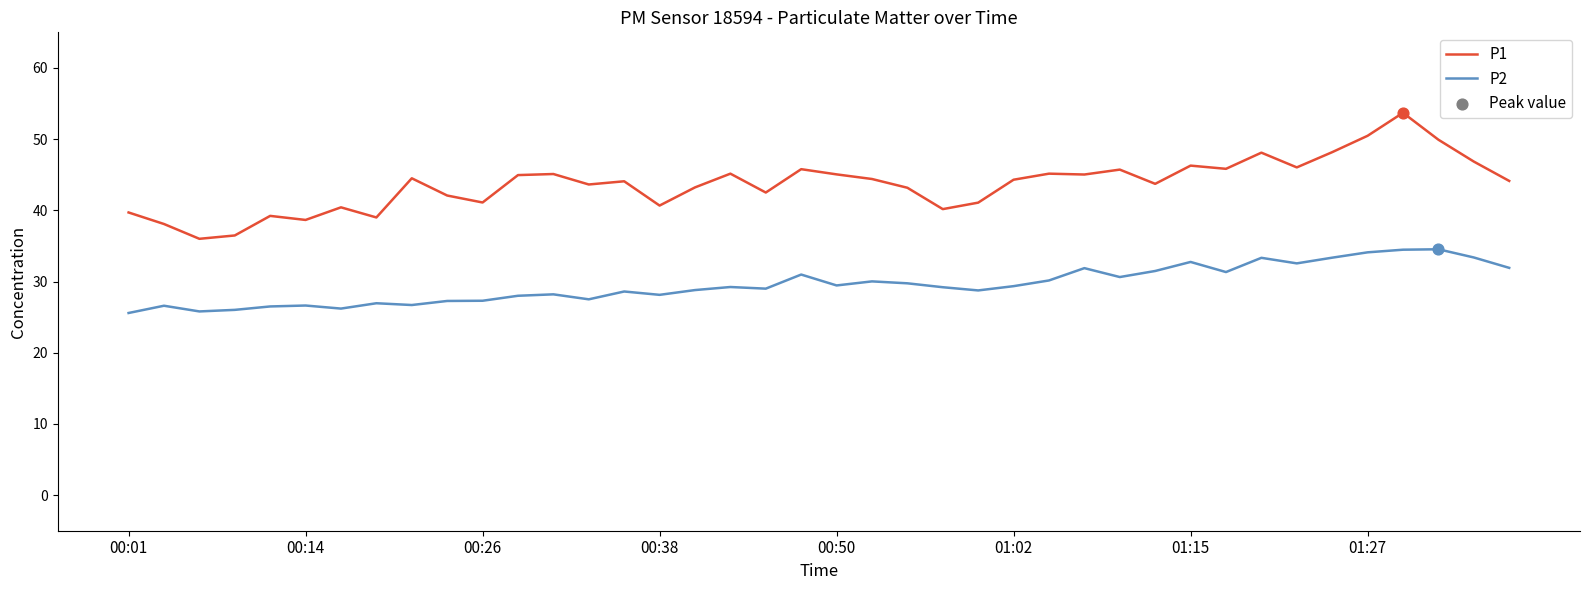

Which series has the largest total across all categories?

P1